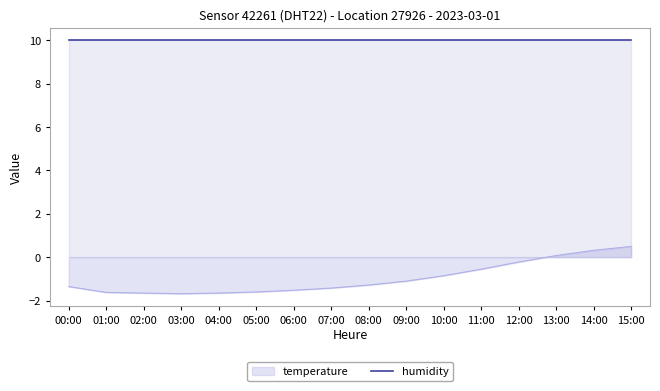

The chart shows a value of -1.3 at 08:00. True or false?

True